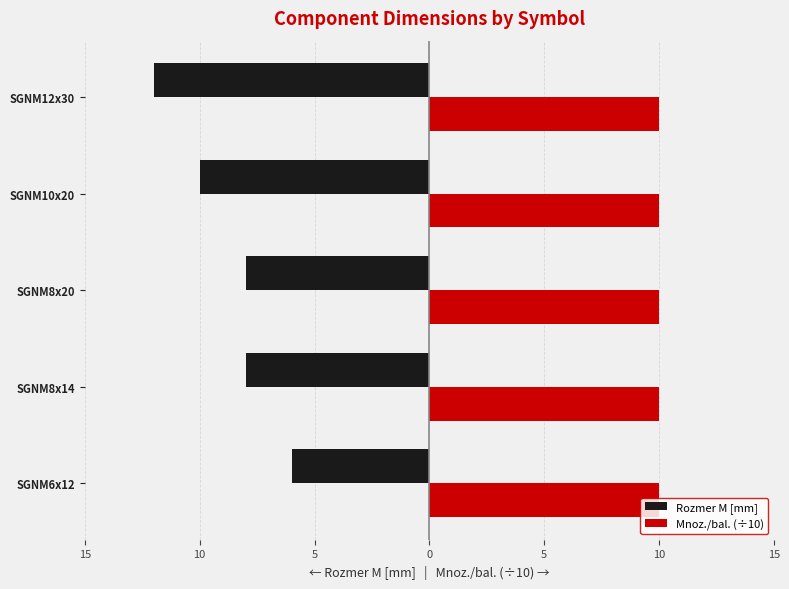

What are all the series names shown in the legend?

Rozmer M [mm], Mnoz./bal. (÷10)